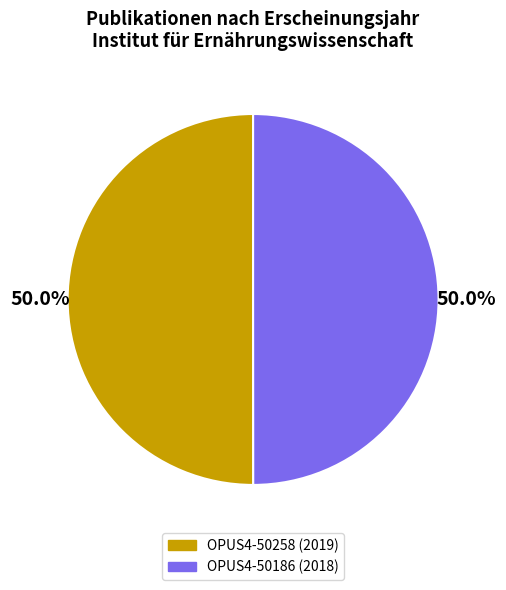

To the nearest percent, what percentage of the pie is OPUS4-50186?

50%